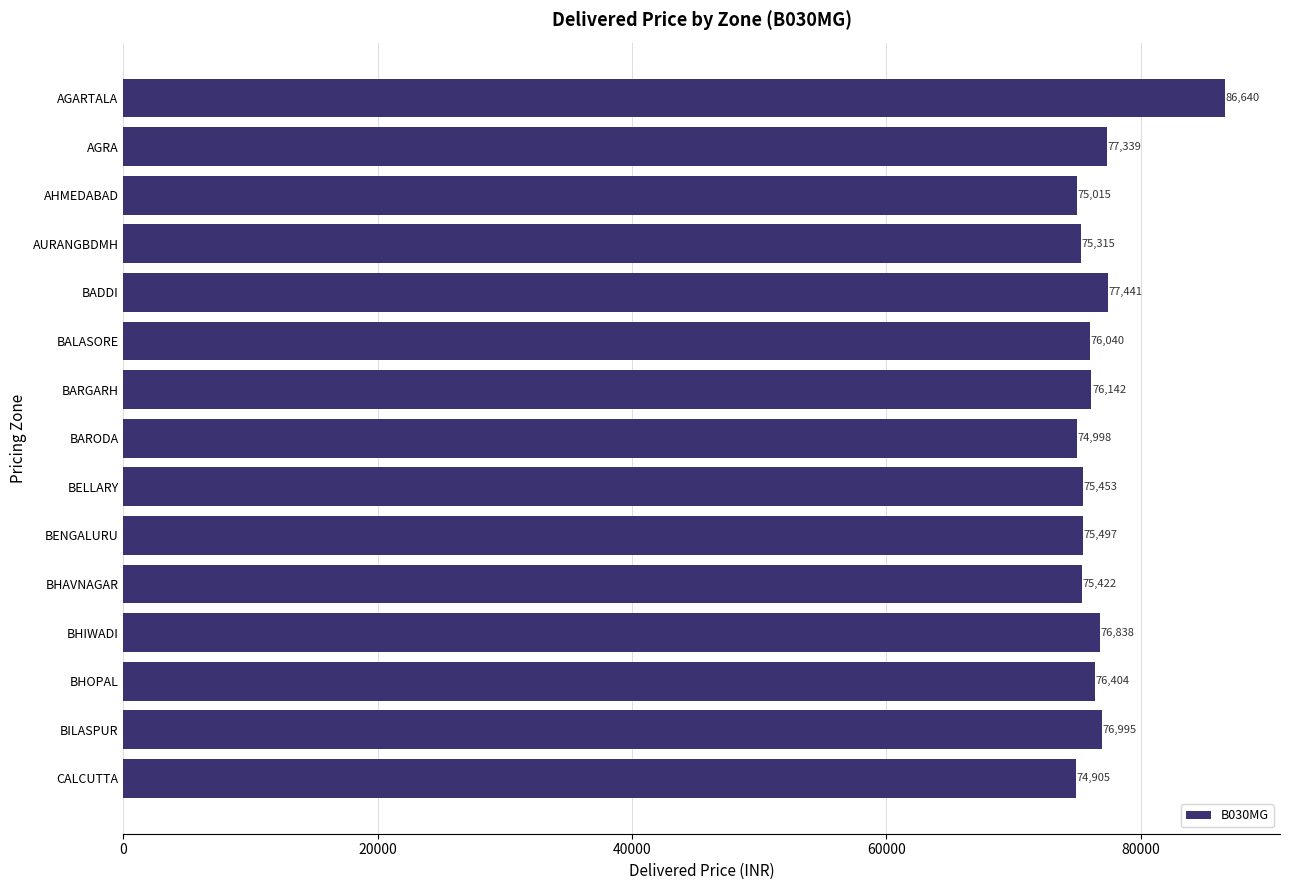

What is the smallest value displayed?

74905